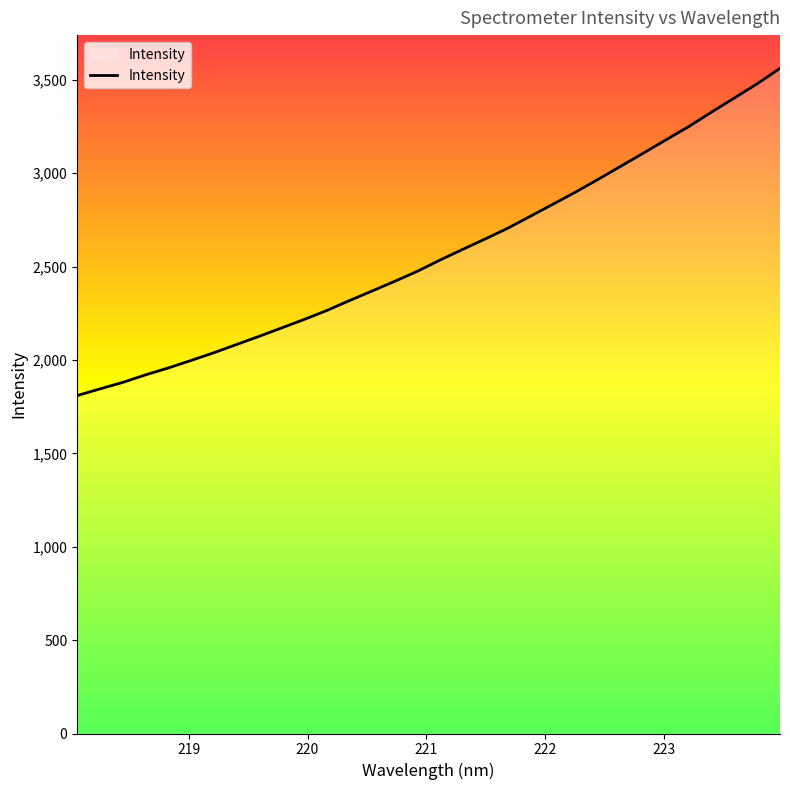

What is the greatest value displayed?

3561.8